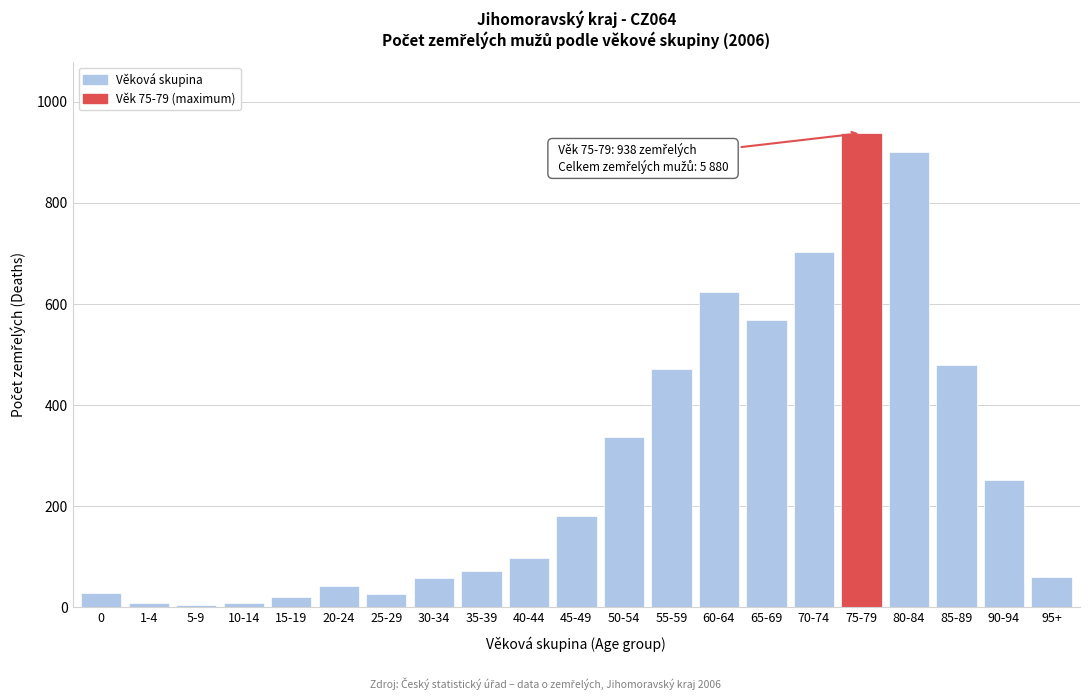

What is the greatest value displayed?

938